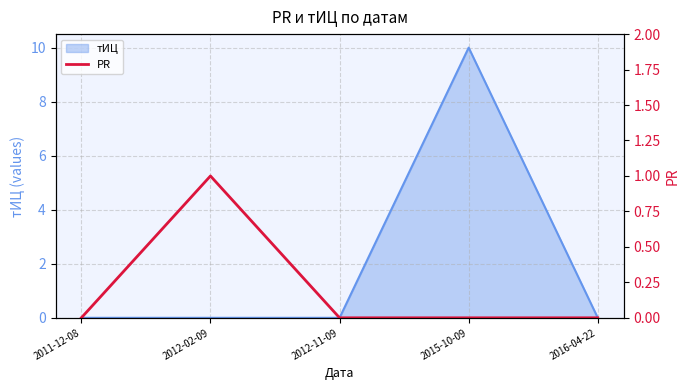

True or false: the data shows 1 at 2012-02-09.

False